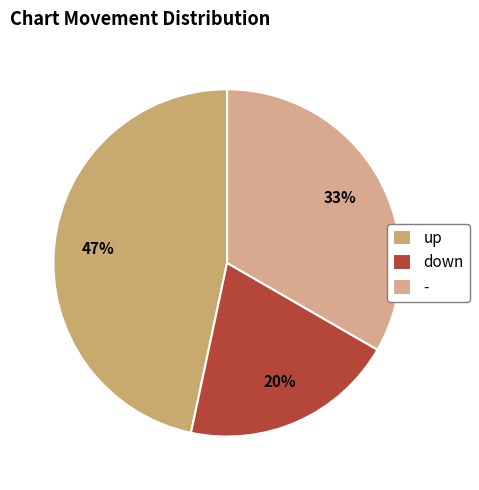

Does any single category account for the majority?

No